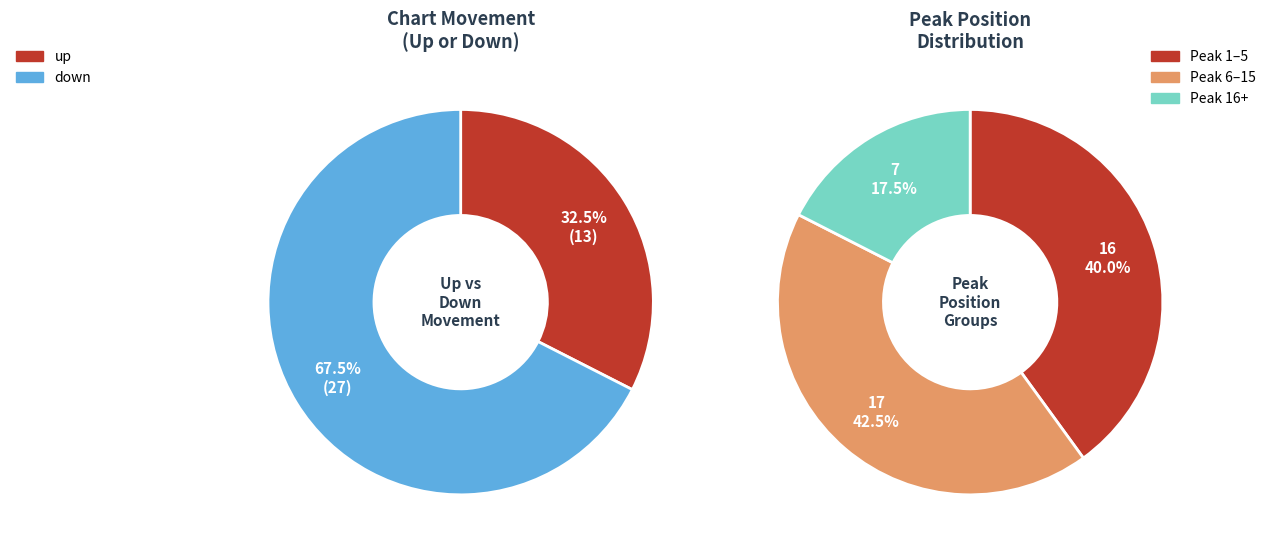

How many slices are in this pie chart?

2